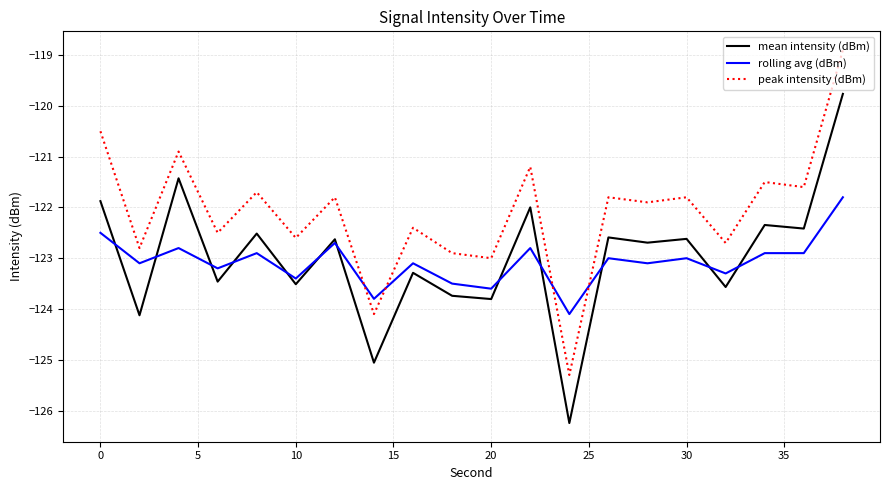

Which series has the largest total across all categories?

peak intensity (dBm)